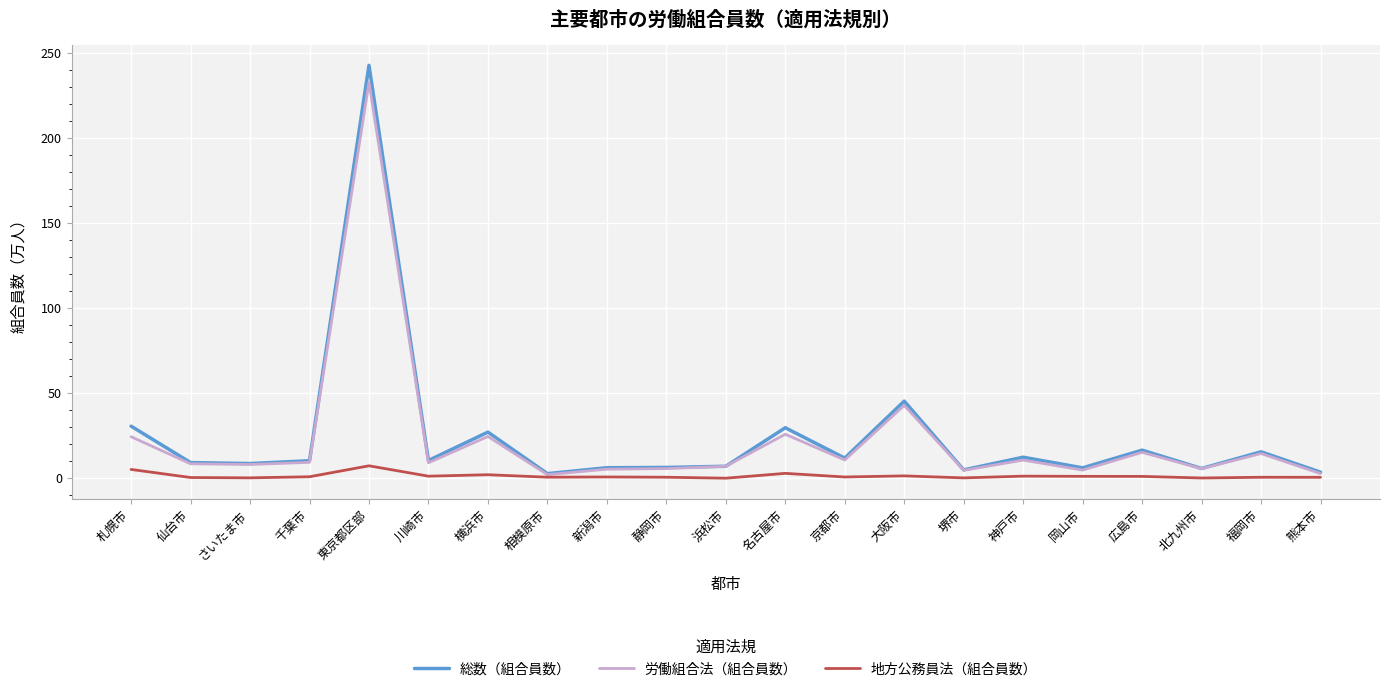

Where does the 労働組合法（組合員数） series first go above 9?

札幌市